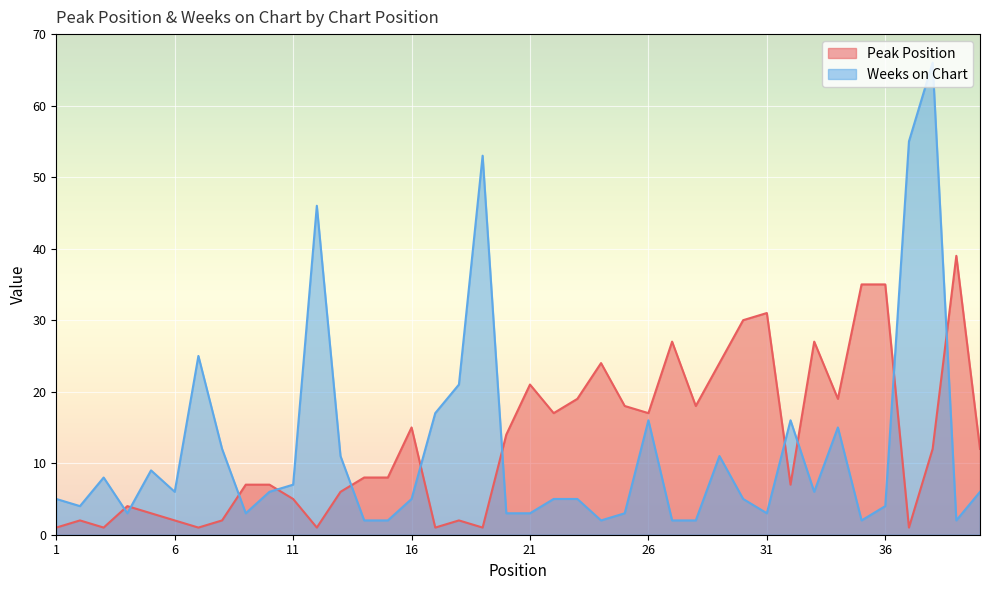

True or false: Weeks on Chart has a value of 17 at 17.

True